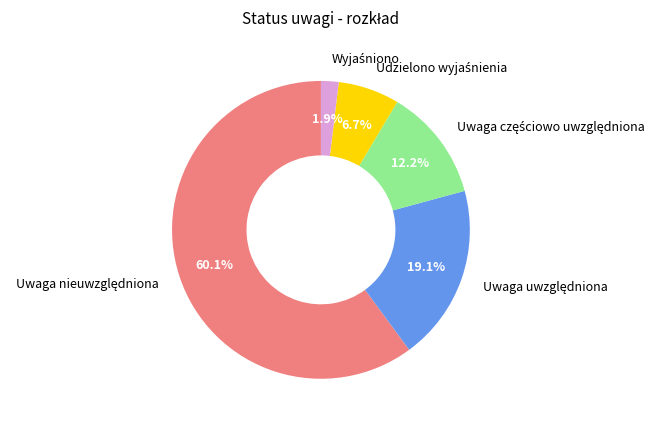

Is there a majority slice in this chart?

Yes